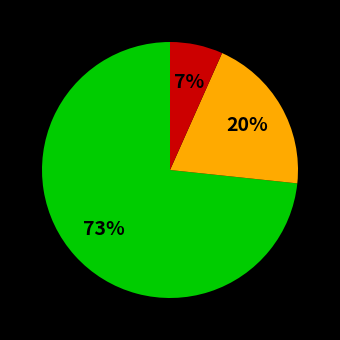

To the nearest percent, what is the average slice percentage?

33%